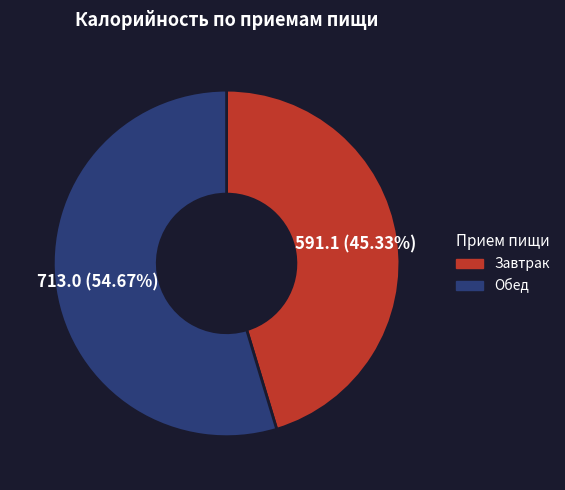

To the nearest percent, what is the difference between the largest and smallest slice percentages?

9%